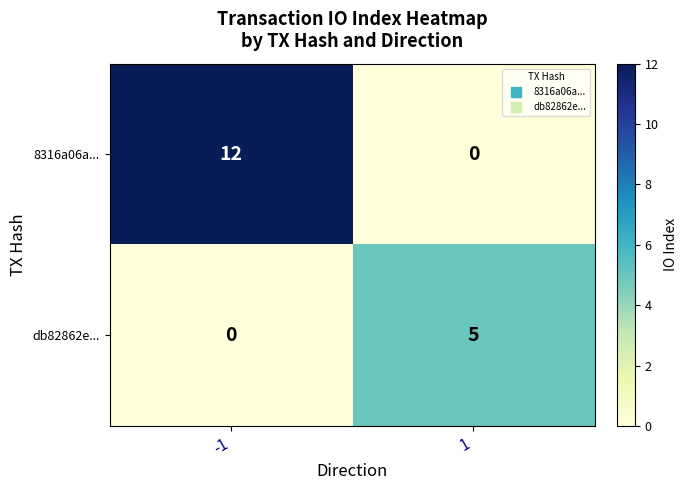

Is the value of db82862e... at -1 greater than the value of 8316a06a... at -1?

No